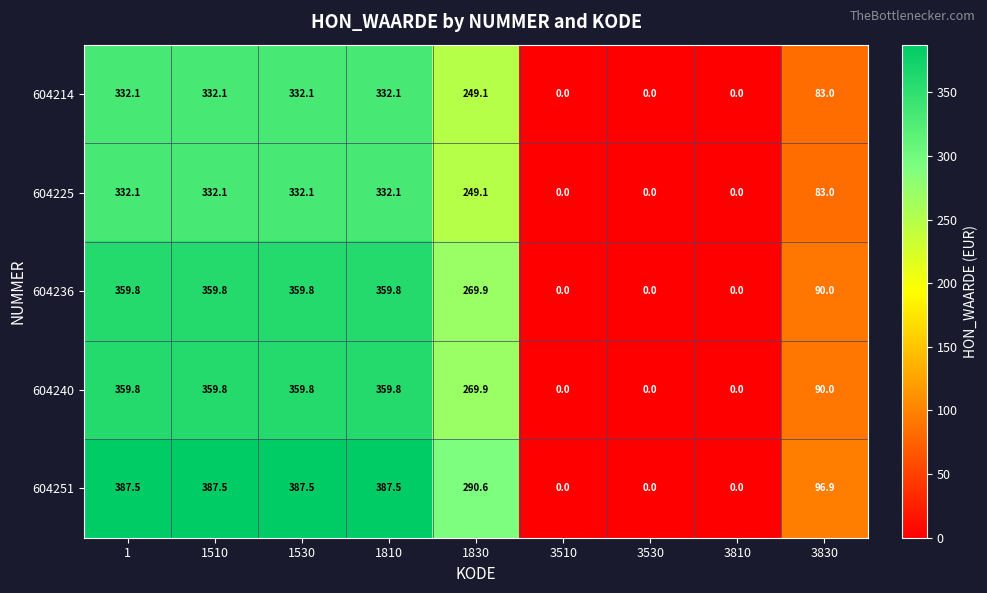

What is the difference between the 604214 values at 3810 and 3830?

83.0